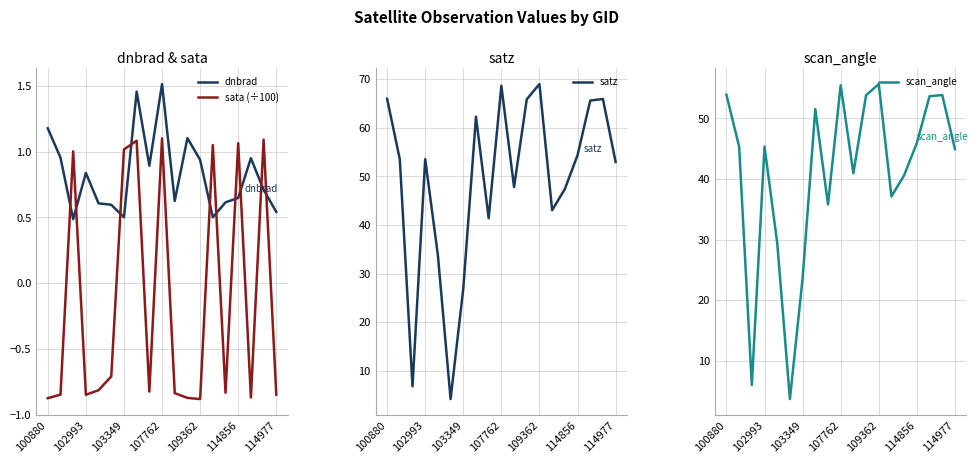

Which series has the largest range (max minus min)?

satz